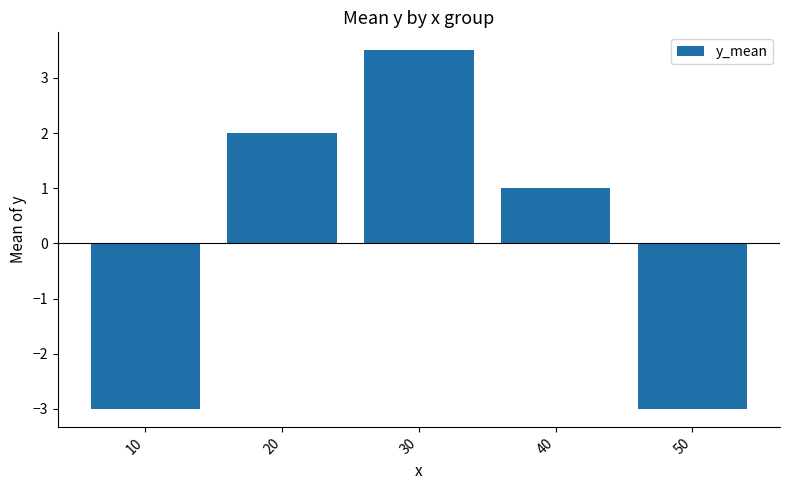

The chart shows a value of -3.0 at 10. True or false?

True